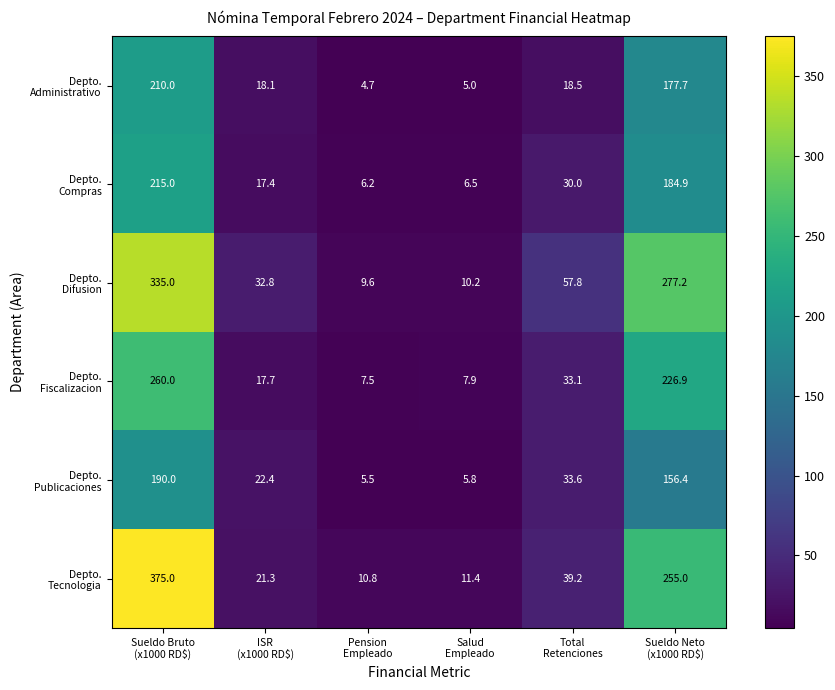

What is the greatest value displayed?

375.0